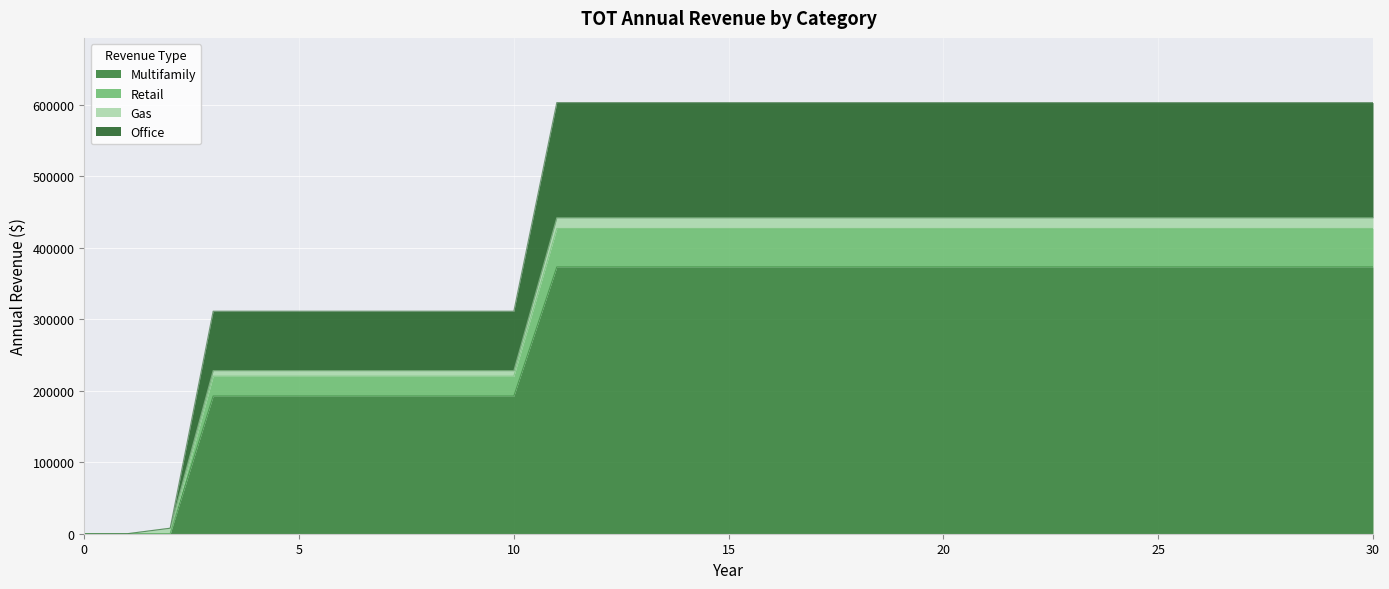

How many lines are shown in the chart?

4